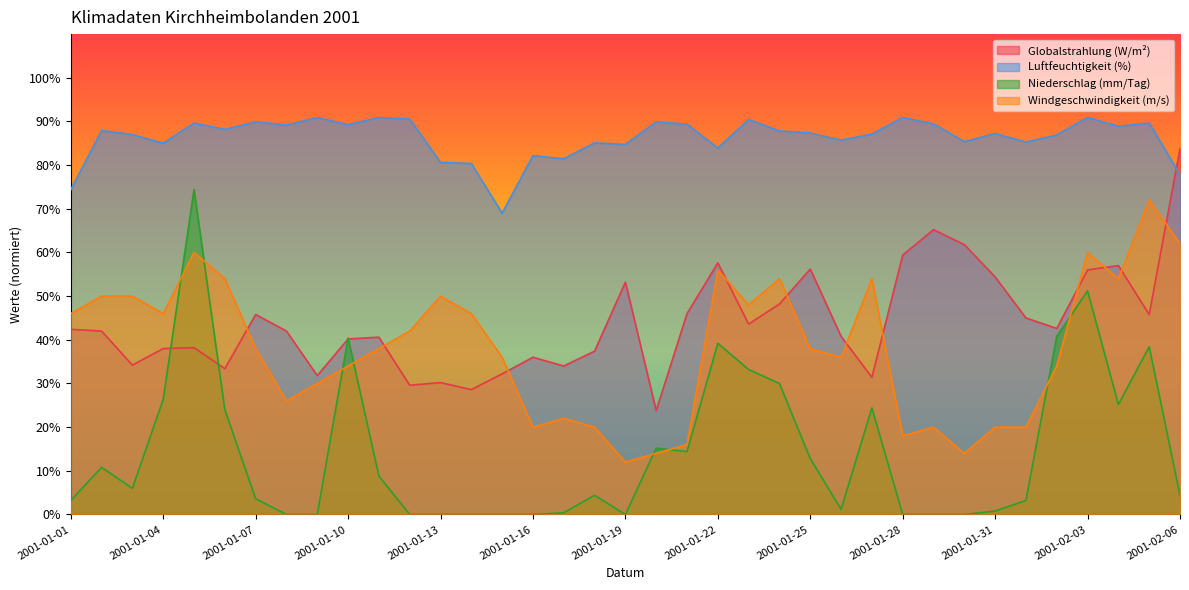

What is the label of the 23rd point from the left?

2001-01-23